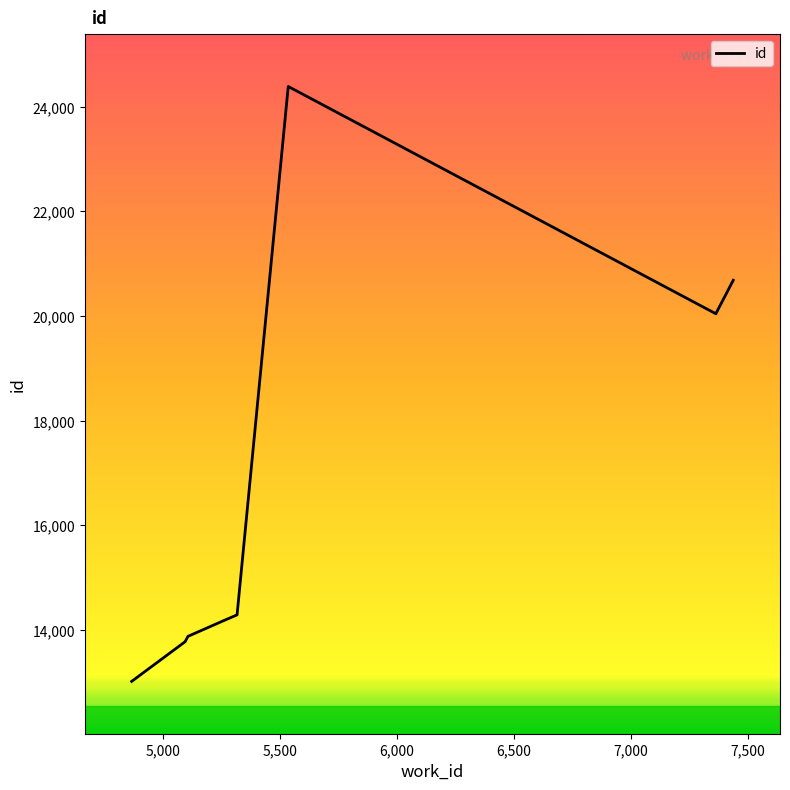

Count the number of values greater than 14290.

4